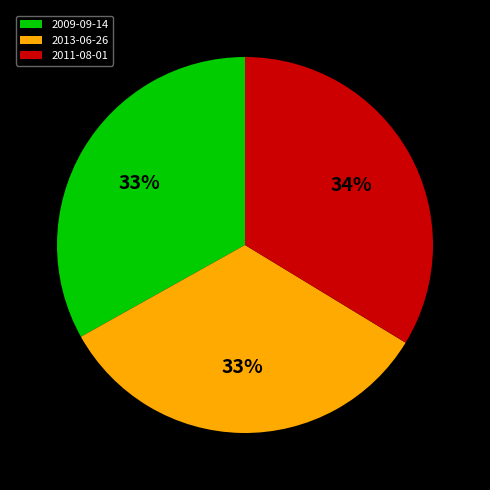

Combined, do 2009-09-14 and 2011-08-01 account for over 50%?

Yes